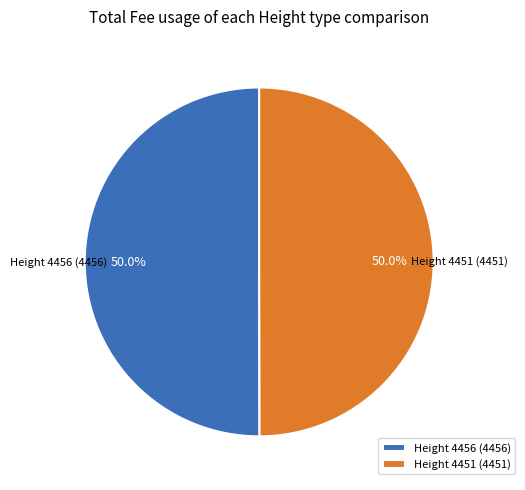

What is the ratio of the value at Height 4456 to the value at Height 4451?

1.0